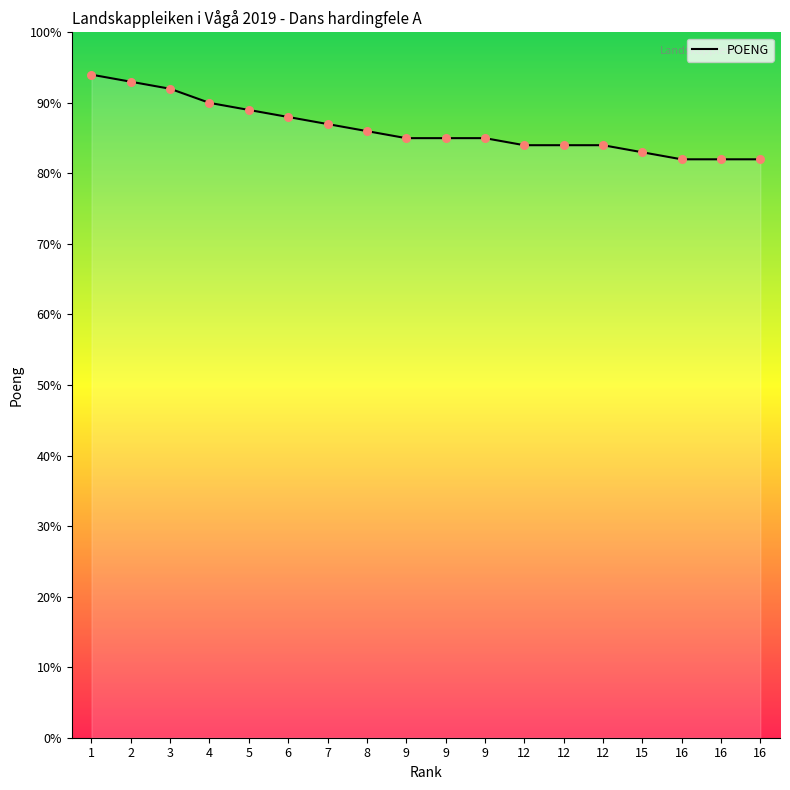

Which has a higher value, 9 or 16?

9